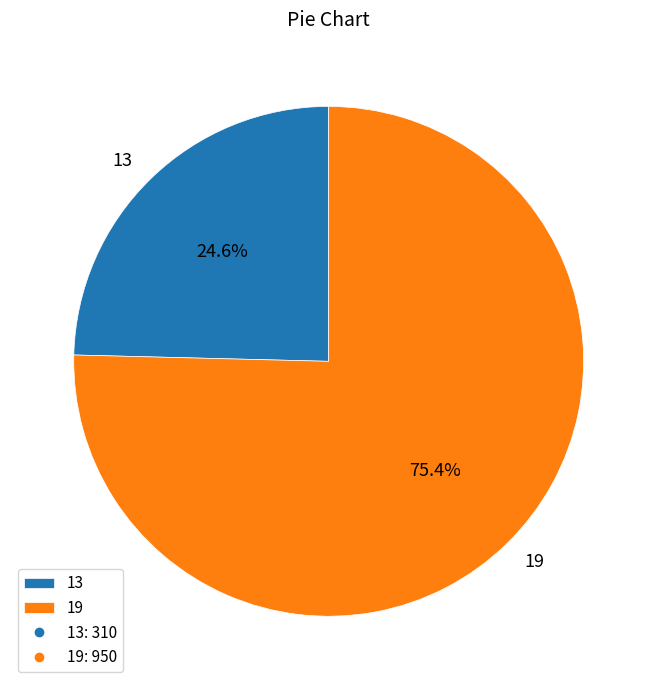

Between 19 and 13, which is larger?

19